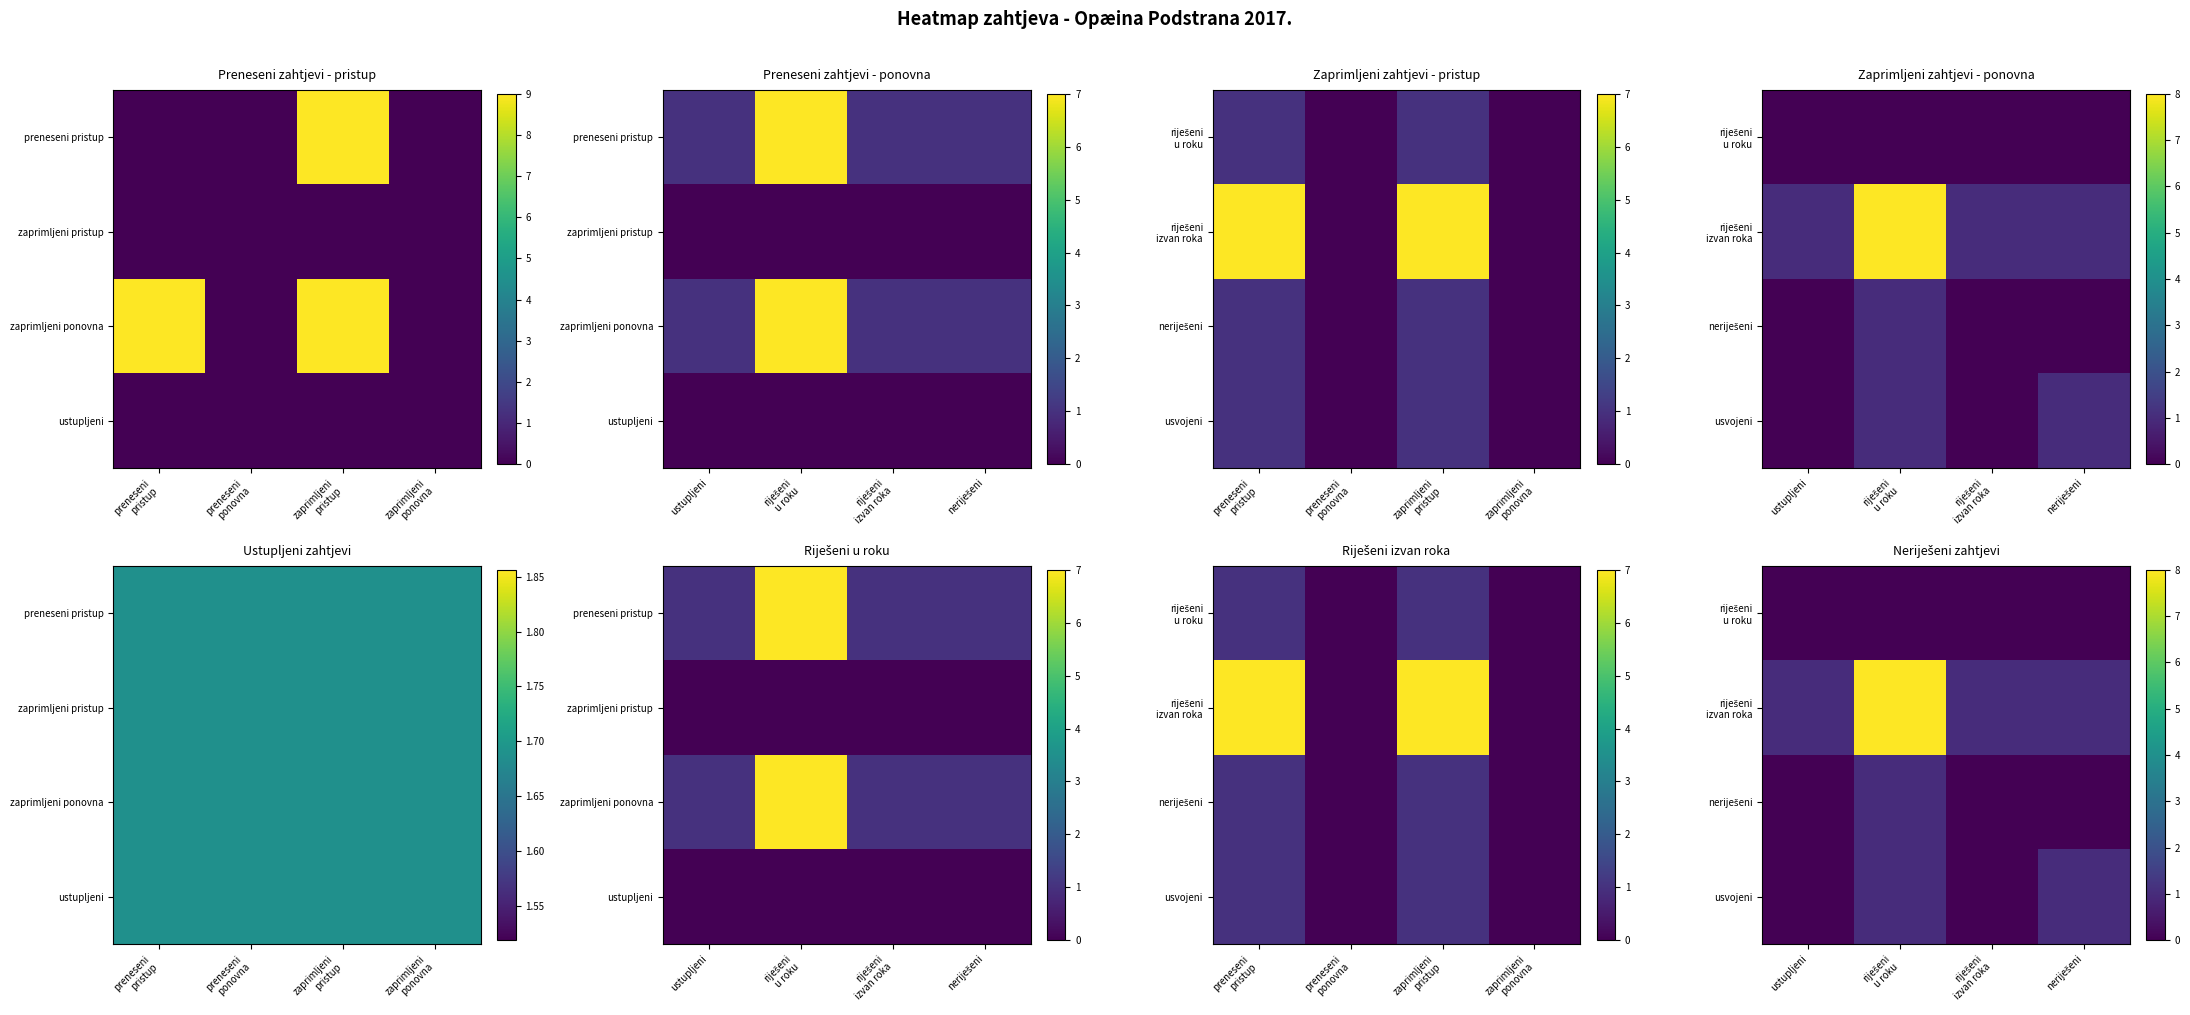

The riješeni izvan roka series shows 1 at riješeni izvan roka. True or false?

False